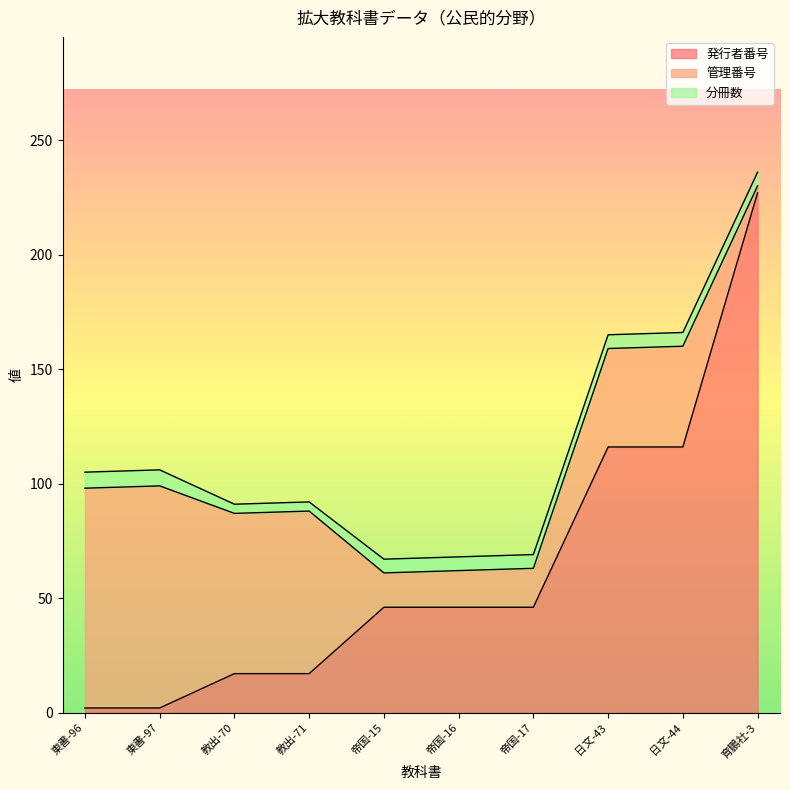

What is the sum of the 分冊数 values at 日文-44 and 帝国-16?

12